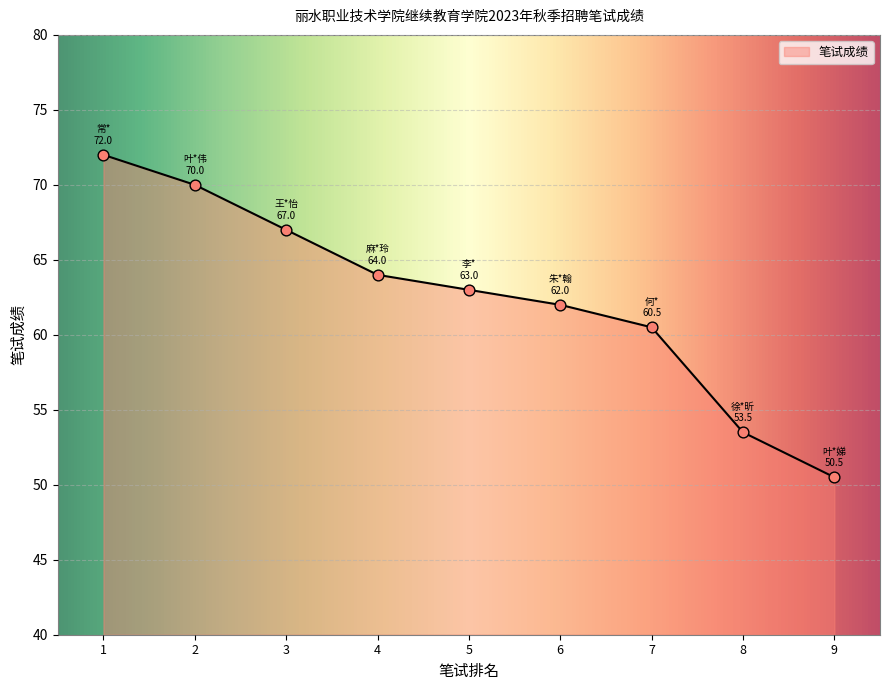

What is the change in value from 3 to 5?

-4.0